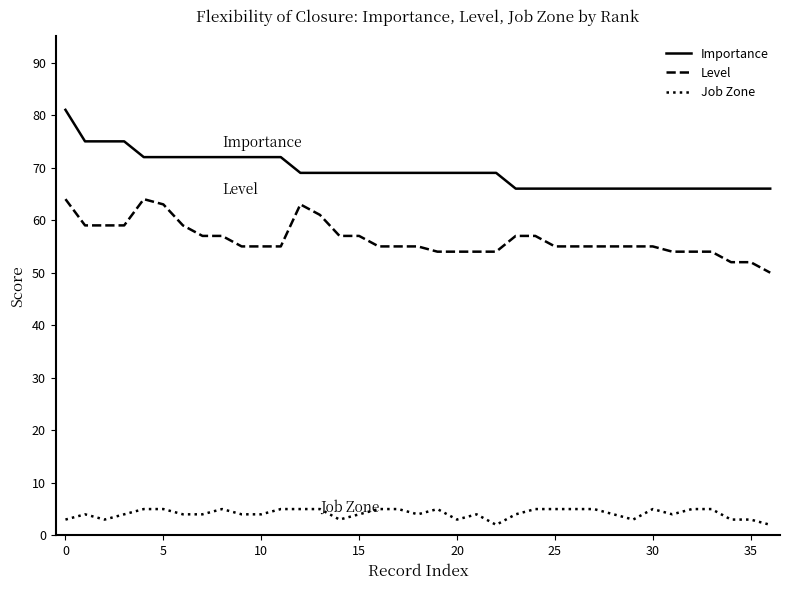

What is the lowest value of the Level series?

50